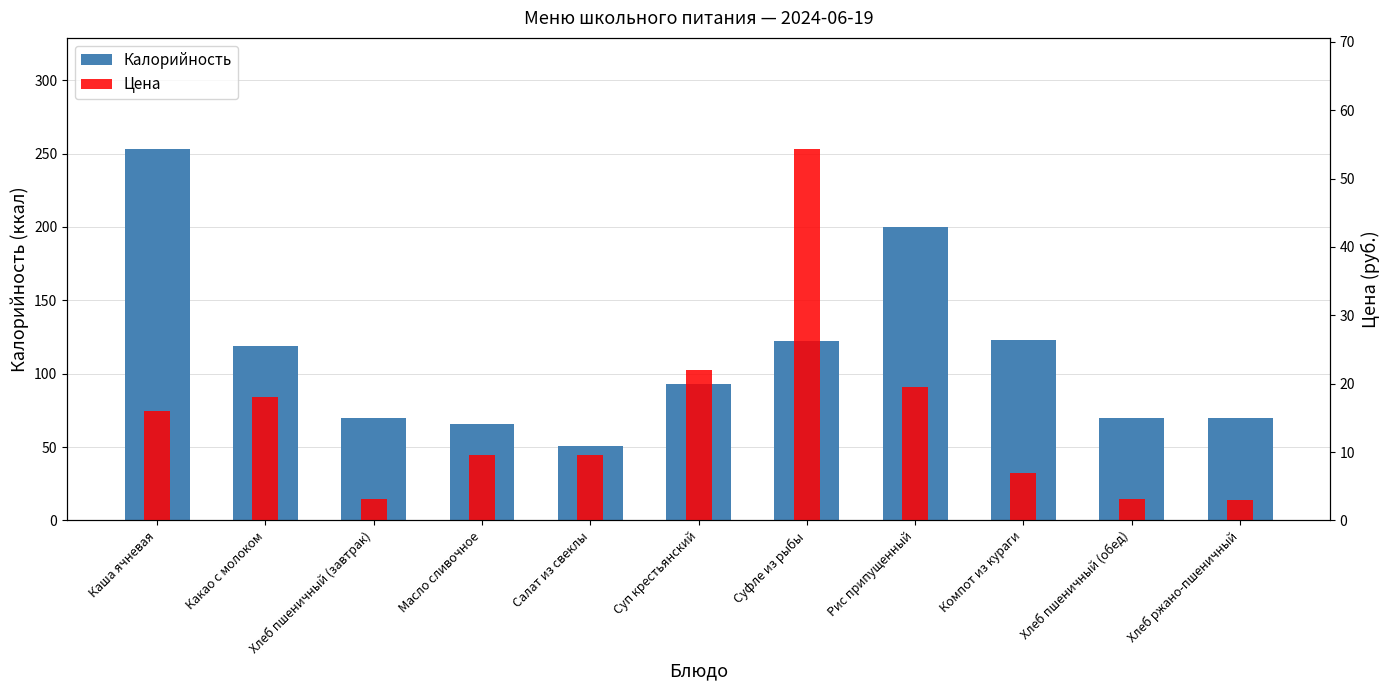

How many groups of bars are there?

11